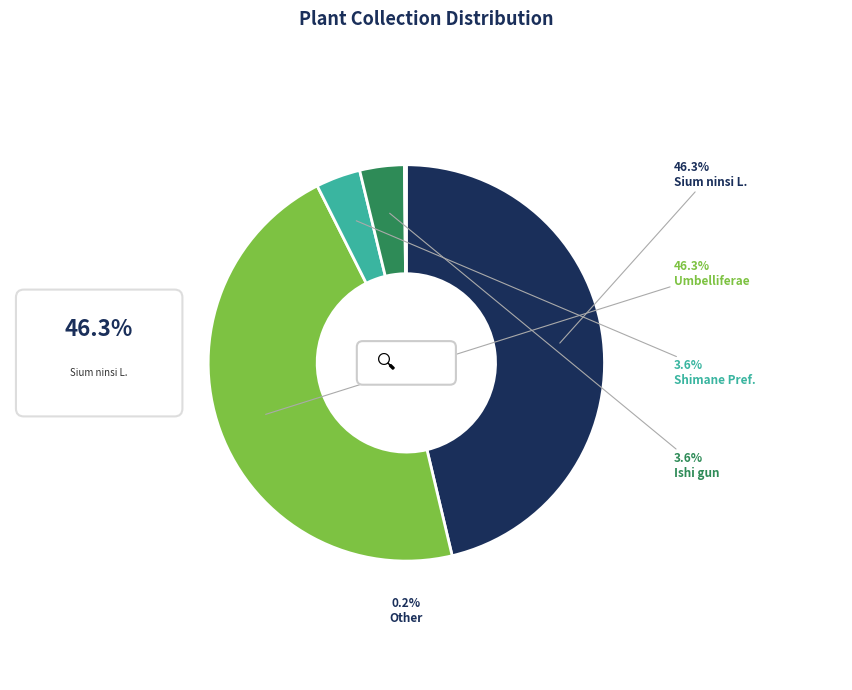

How many slices are in this pie chart?

5